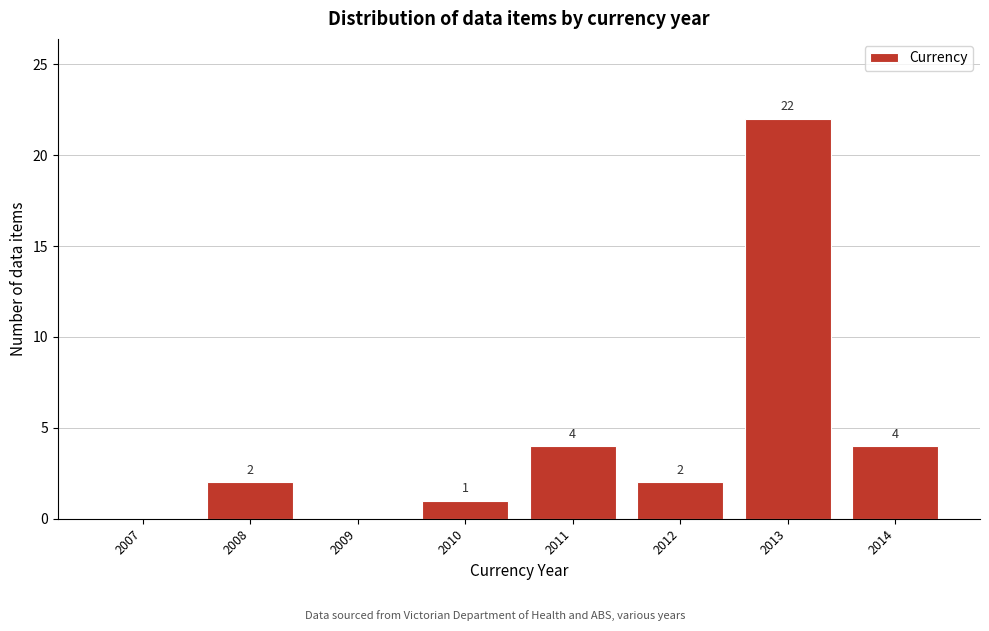

Reading left to right, transcribe all the data shown in this chart.

2007=0	2008=2	2009=0	2010=1	2011=4	2012=2	2013=22	2014=4